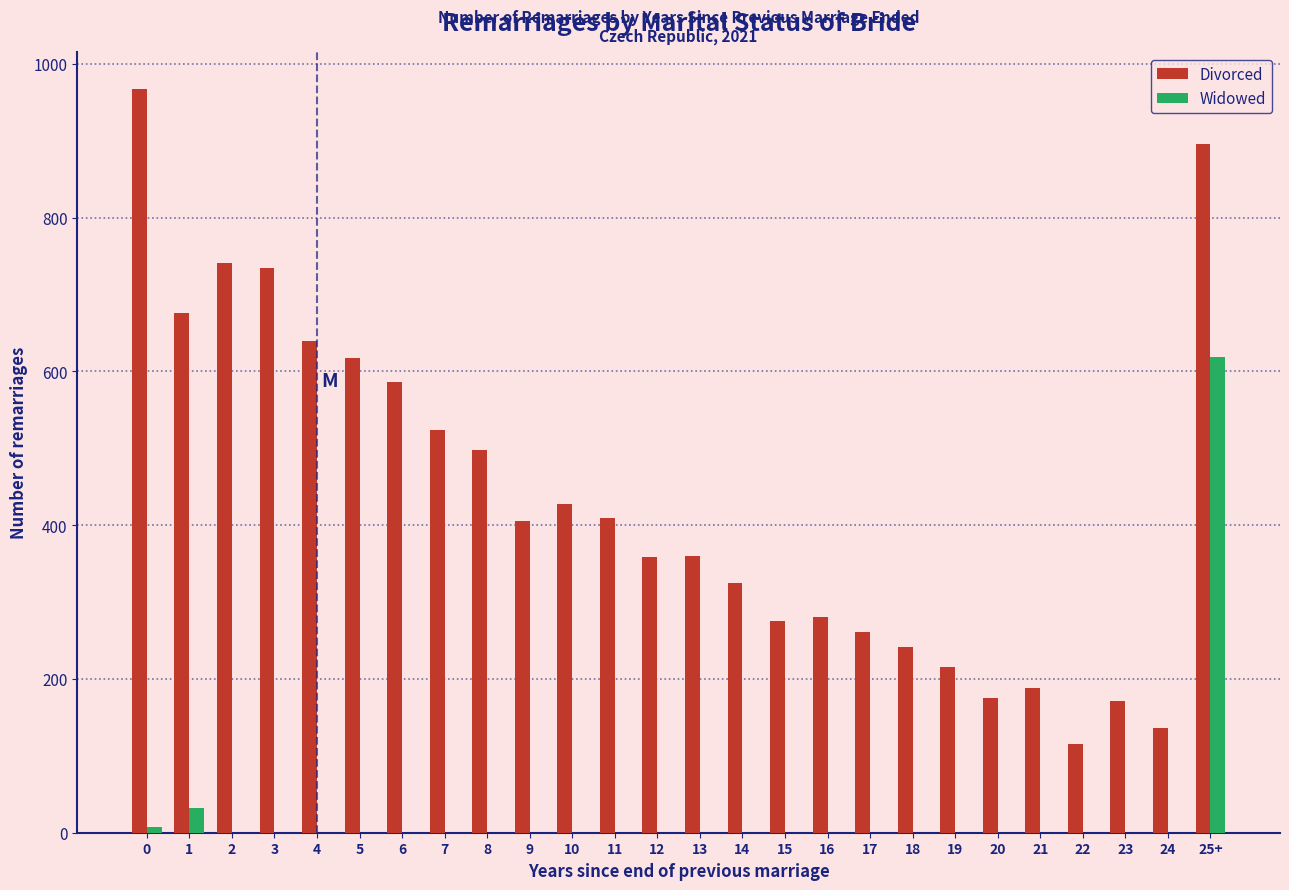

What is the highest value of the Divorced series?

967